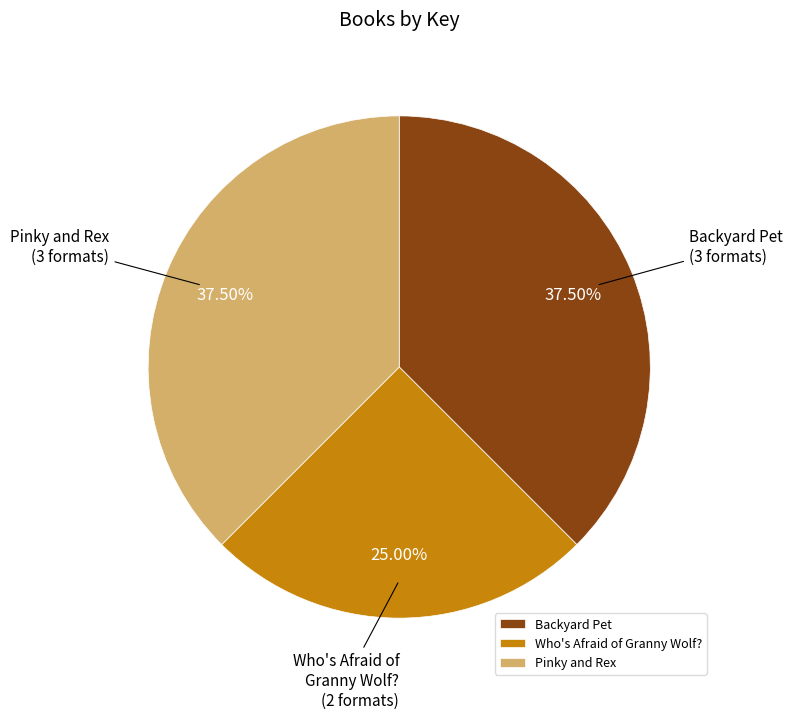

Which category has the smallest portion of the pie?

Who's Afraid of Granny Wolf?